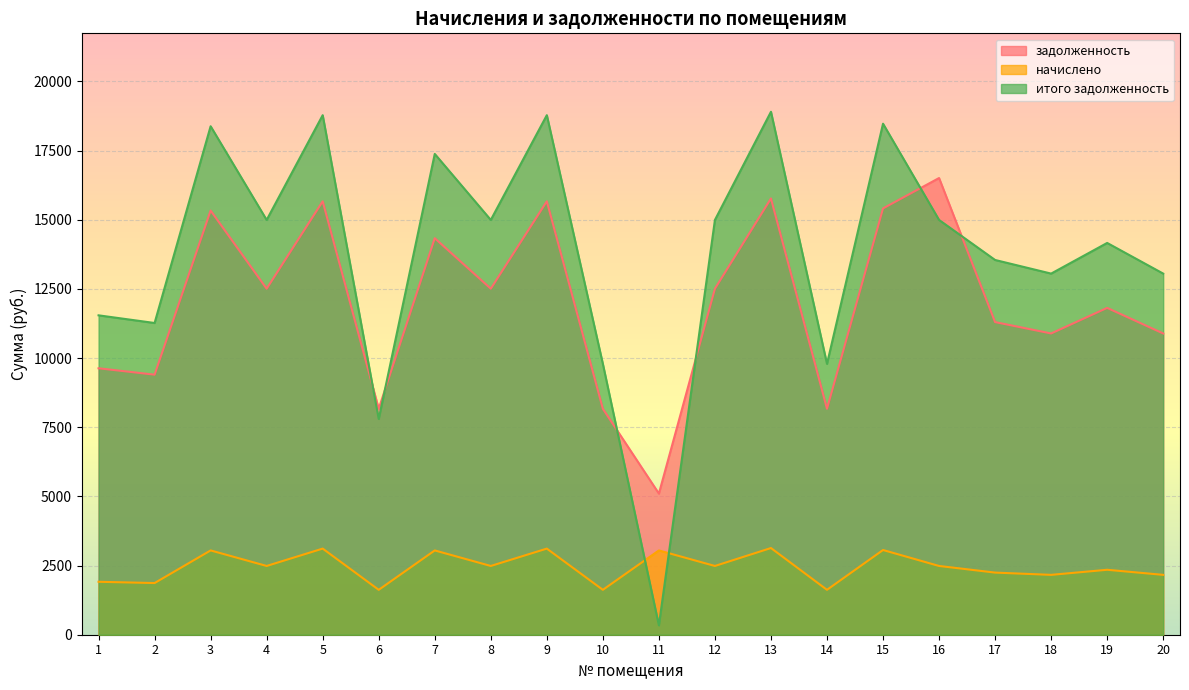

True or false: задолженность and начислено intersect in this chart.

False